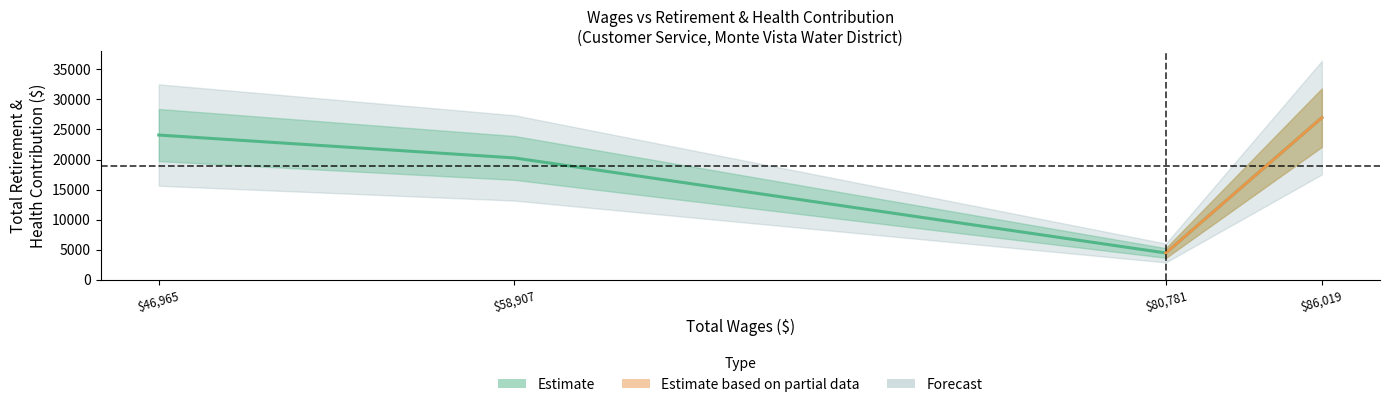

How many points are lower than both their immediate neighbors (excluding endpoints)?

1